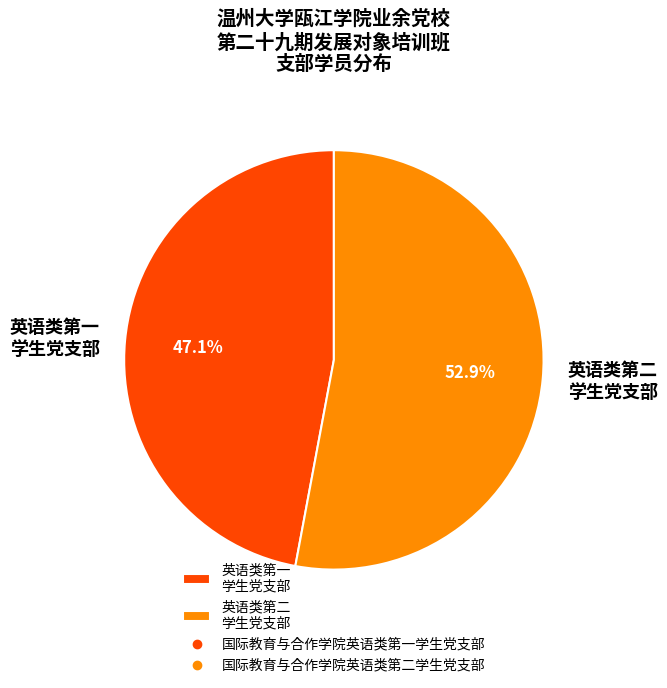

Which slice is the largest?

英语类第二 学生党支部